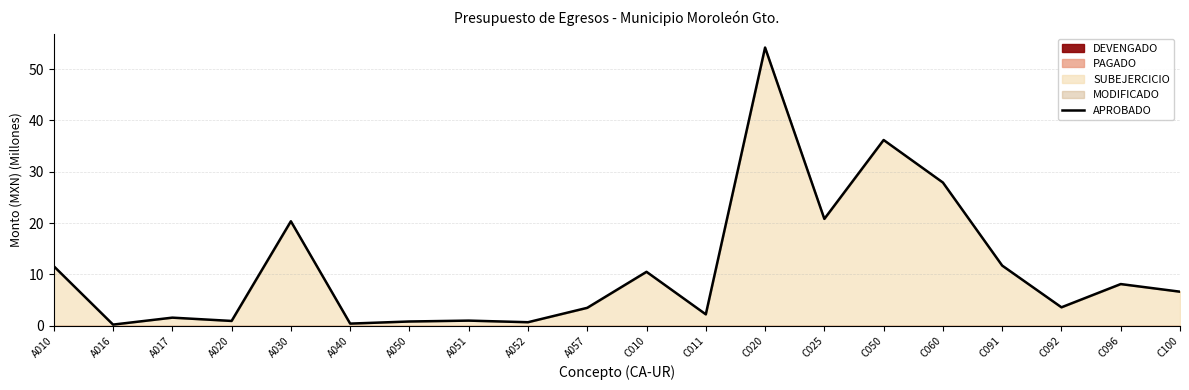

At which category does the chart reach its peak across all series?

C020